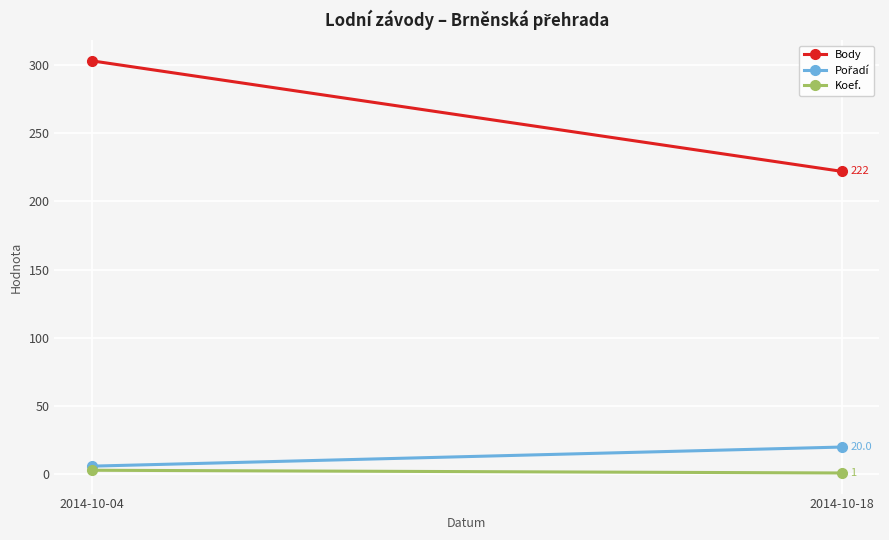

Reading right to left, what are all the values shown in this chart?

Body: 2014-10-18=222	2014-10-04=303
Pořadí: 2014-10-18=20	2014-10-04=6
Koef.: 2014-10-18=1	2014-10-04=3